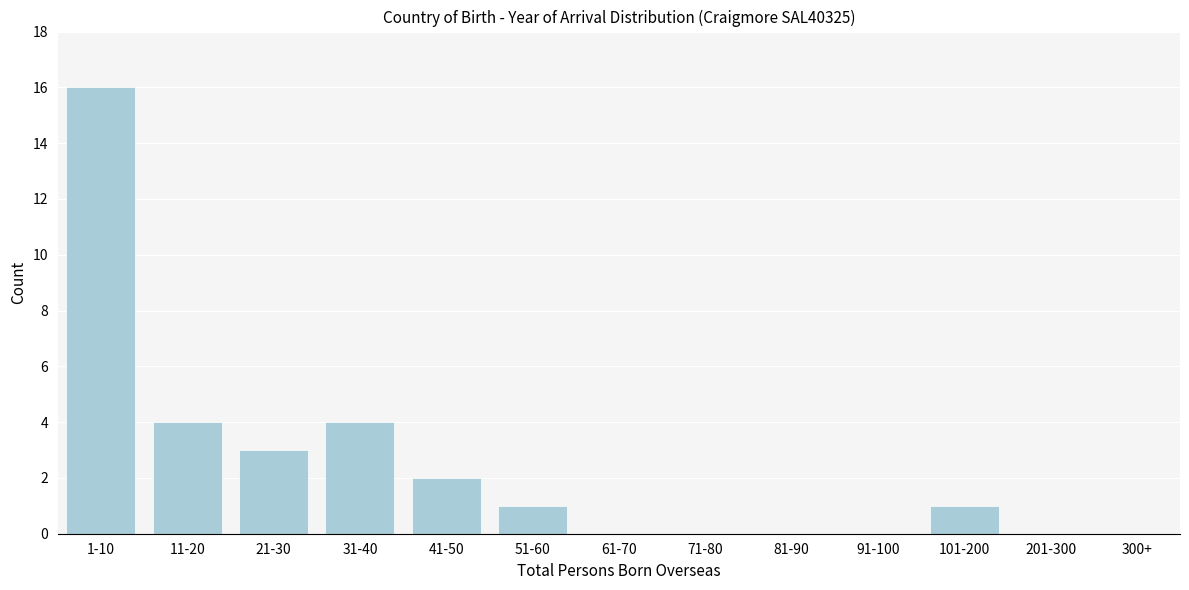

Reading left to right, list all the values displayed in this chart.

1-10=16	11-20=4	21-30=3	31-40=4	41-50=2	51-60=1	61-70=0	71-80=0	81-90=0	91-100=0	101-200=1	201-300=0	300+=0